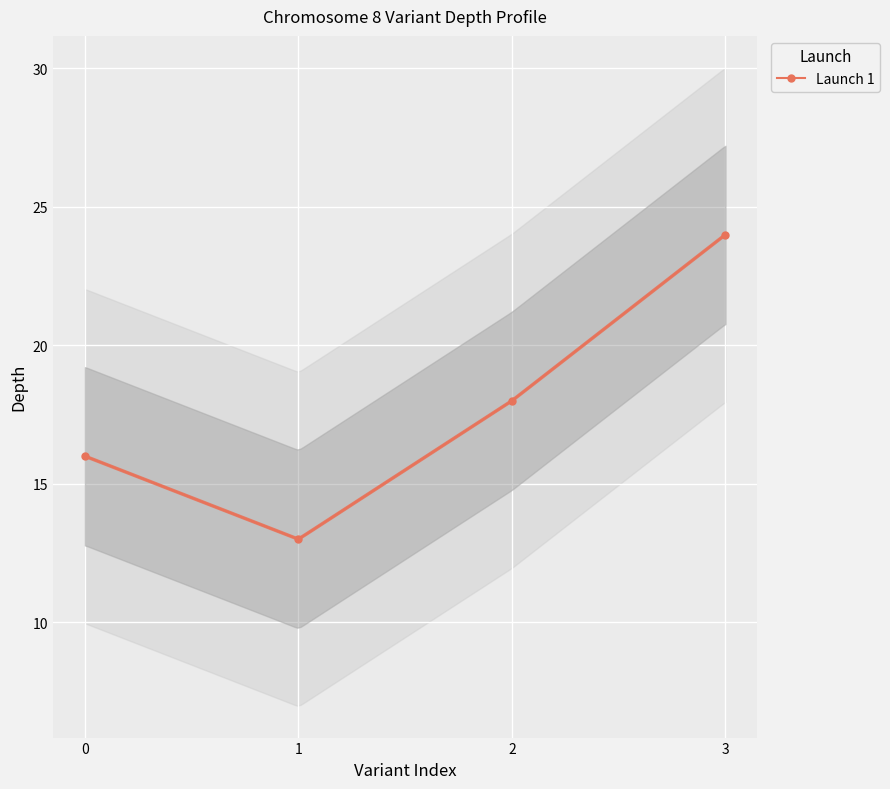

Read the value at 2, to the nearest 10.

20